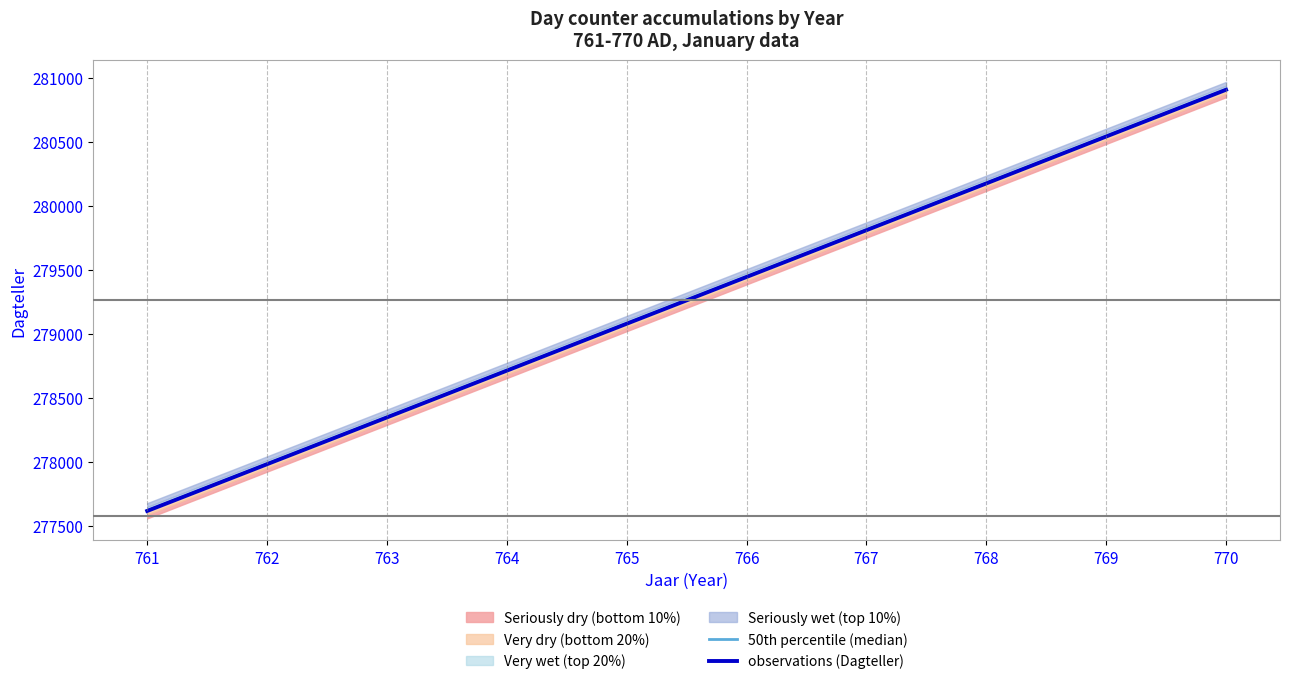

Count the observations (Dagteller) values in the range 278349 to 280175.

6